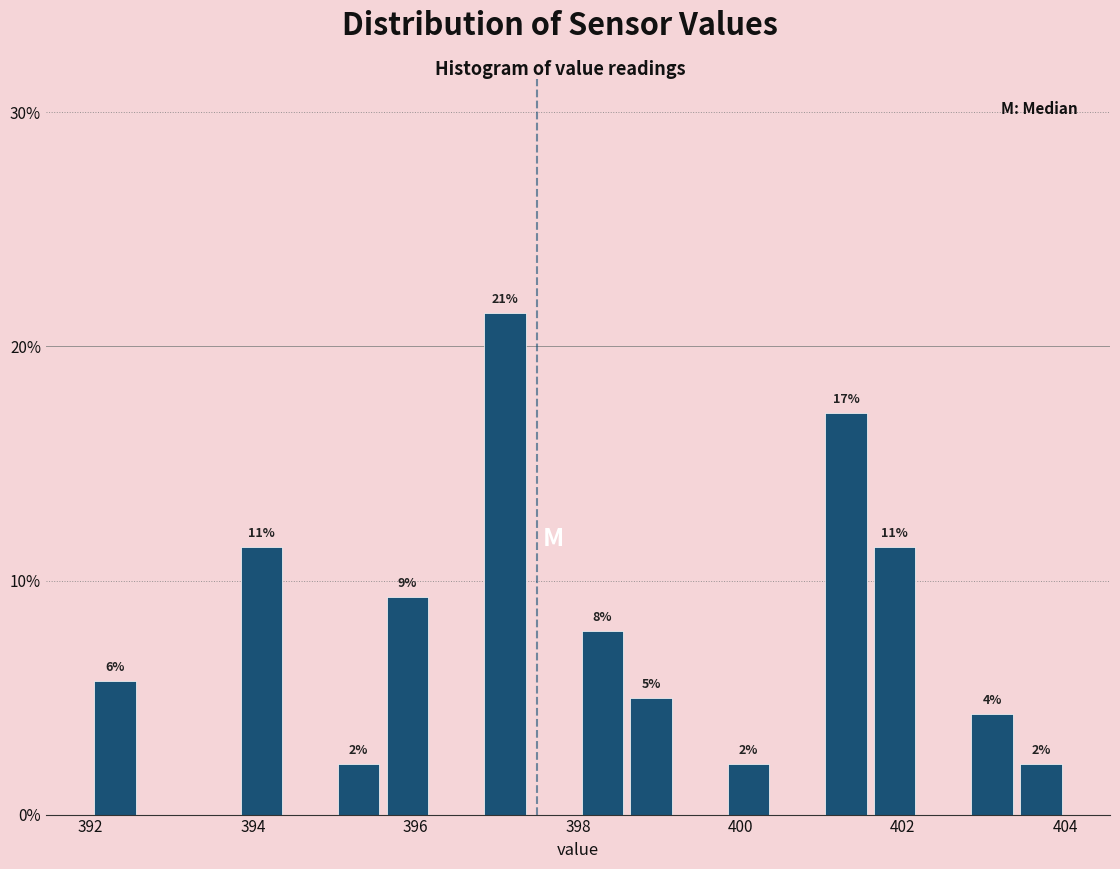

Read against the x-axis, roughly where is the centre of the tallest bar?

397.2